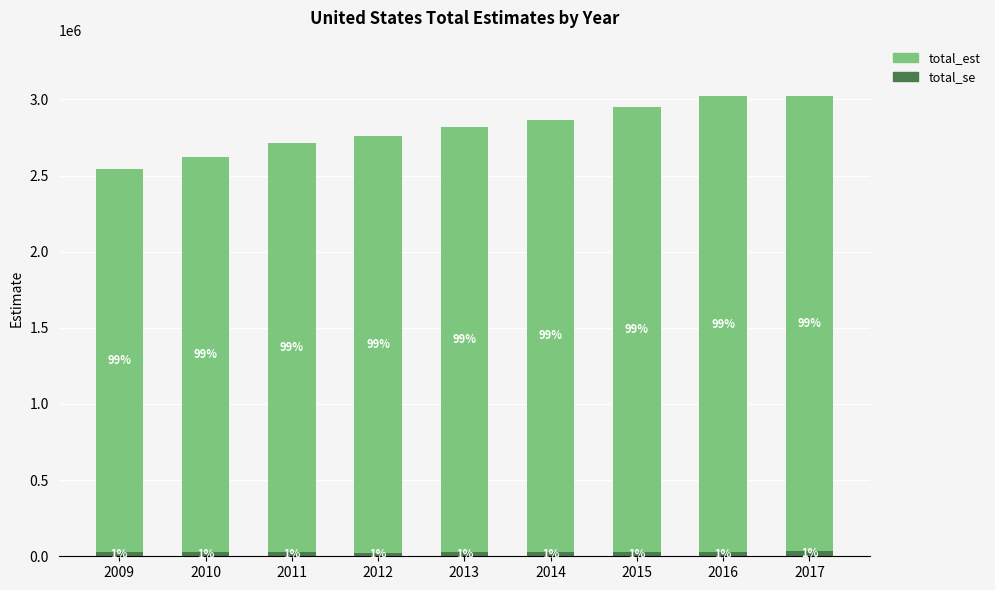

The value of total_se at 2011 is 38677.4. True or false?

False